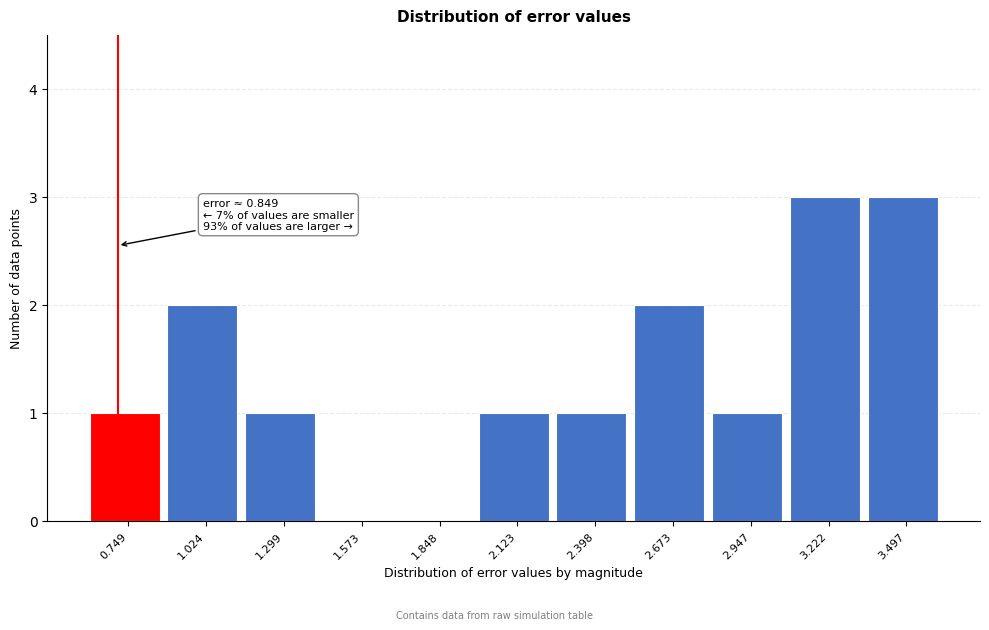

Reading left to right, transcribe all the data shown in this chart.

0.749=1	1.024=2	1.299=1	1.573=0	1.848=0	2.123=1	2.398=1	2.673=2	2.947=1	3.222=3	3.497=3